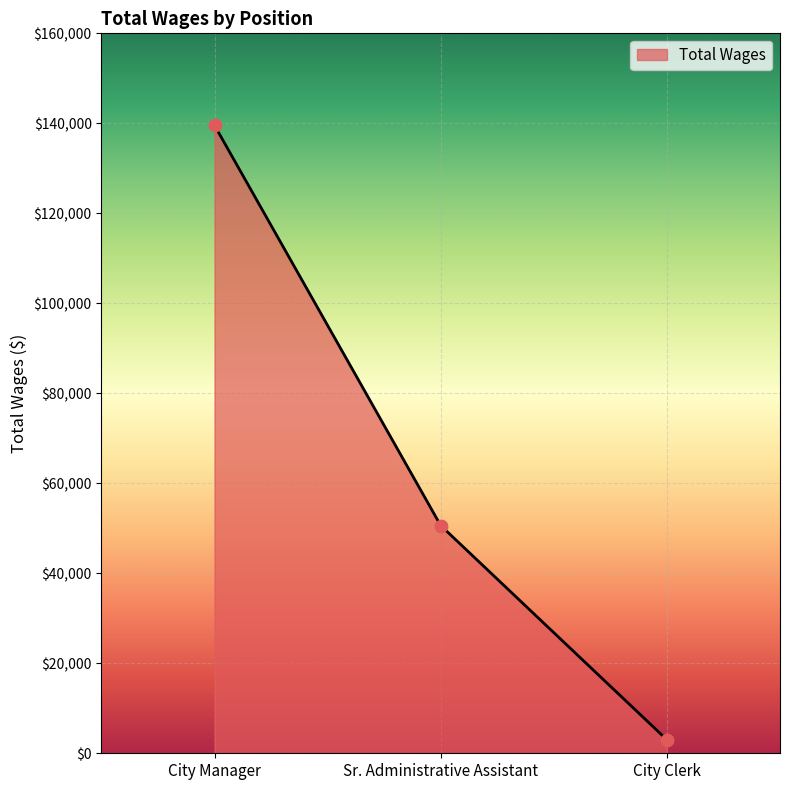

Between Sr. Administrative Assistant and City Clerk, which is larger?

Sr. Administrative Assistant